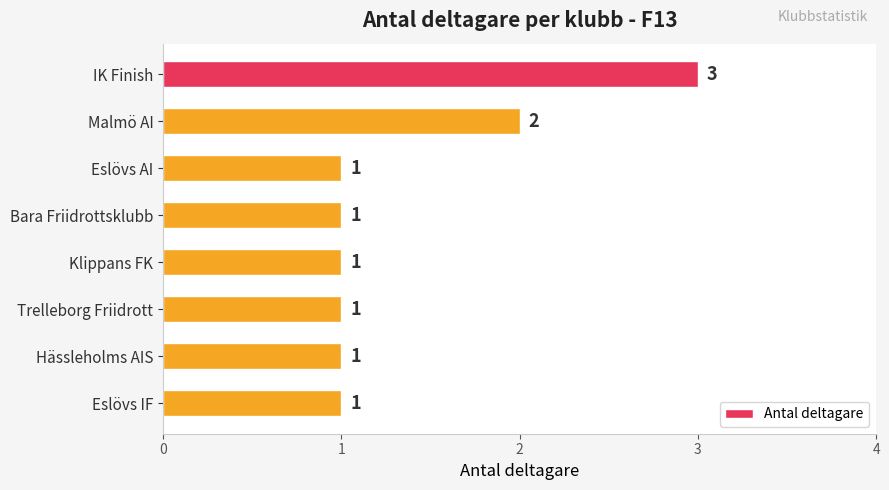

True or false: the data shows 1 at Trelleborg Friidrott.

True